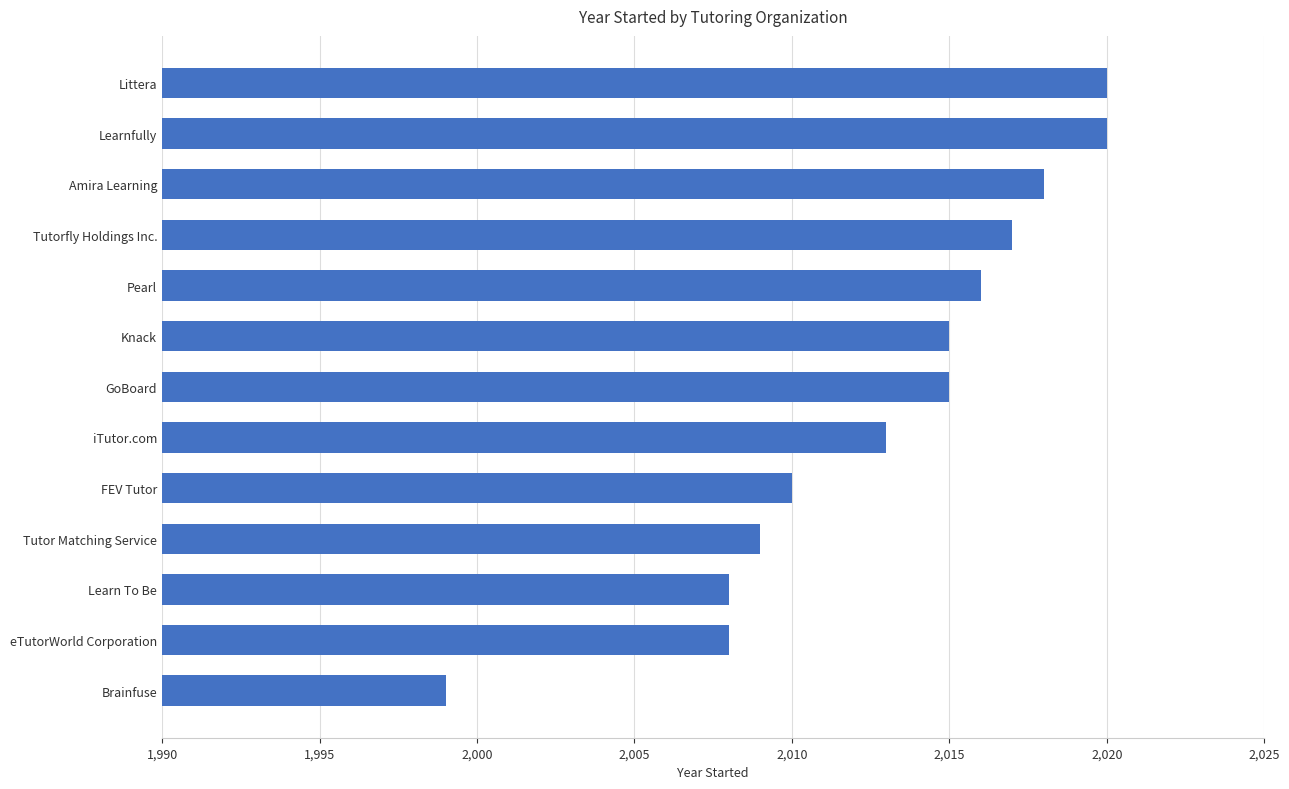

What is the smallest value displayed?

1999